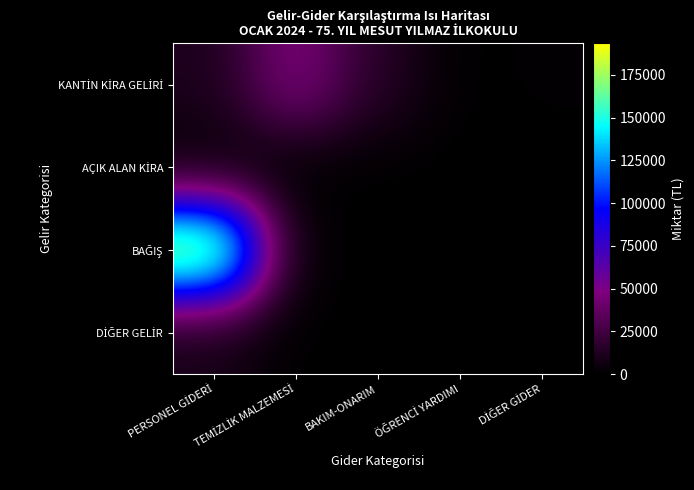

What is the difference between the highest and lowest values at TEMİZLİK MALZEMESİ?

48670.4